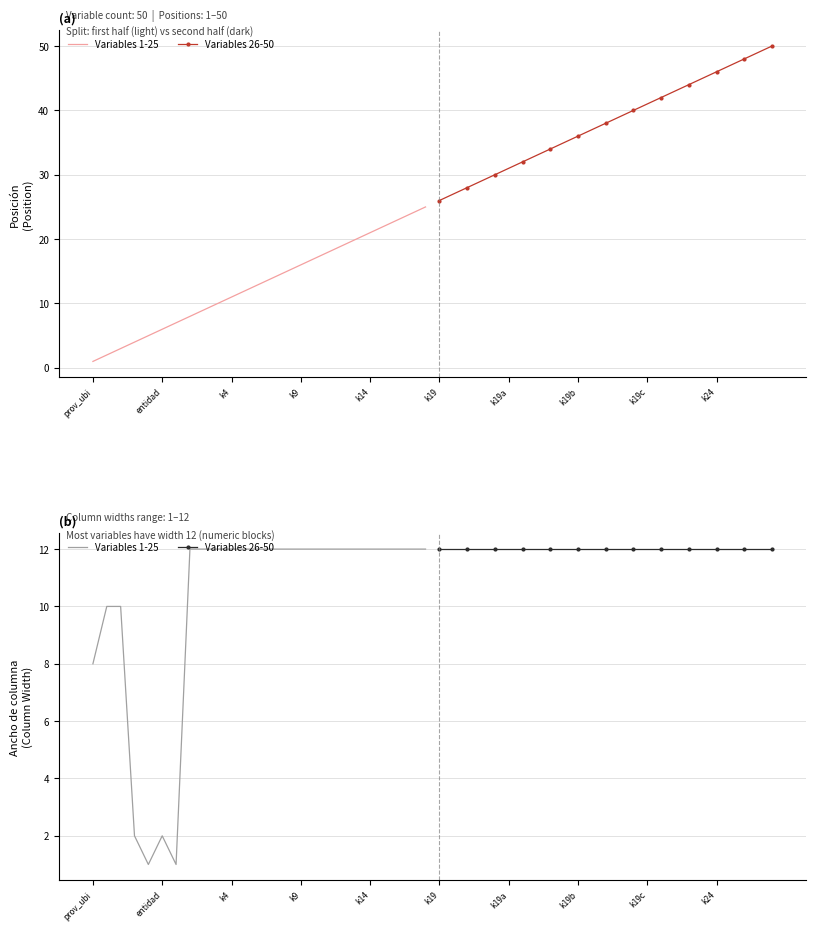

True or false: Variables 26-50 and Variables 1-25 intersect in this chart.

False